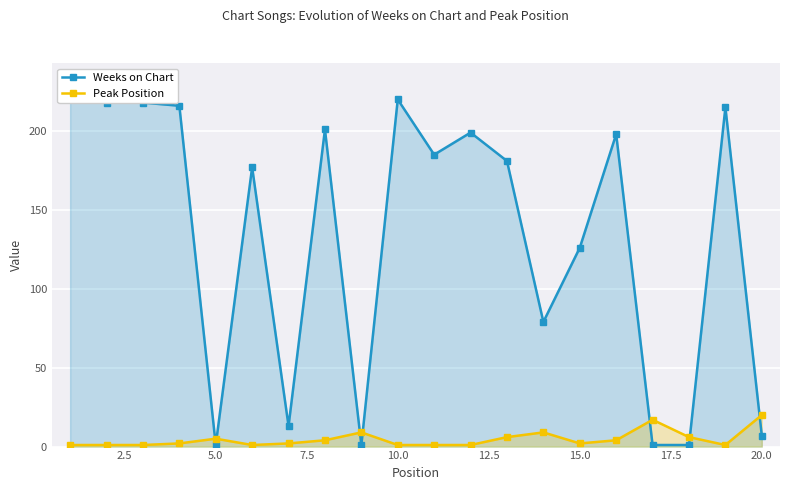

True or false: Peak Position has more than 0 interior local peaks.

True